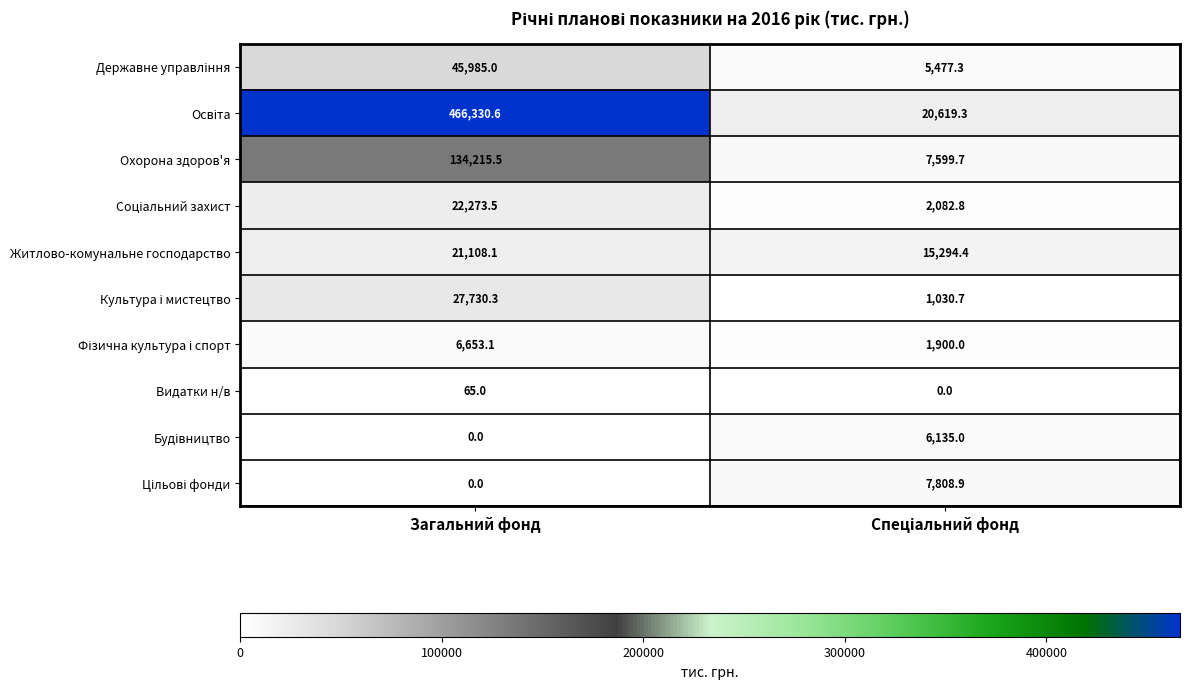

How many categories are shown in the chart?

2